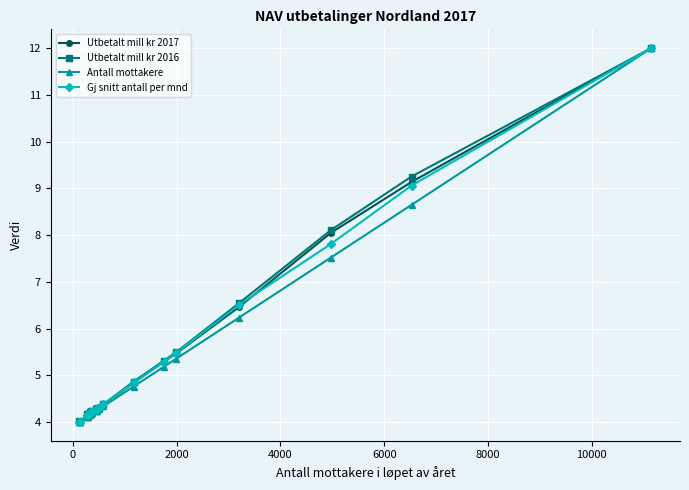

Which series has the largest range (max minus min)?

Utbetalt mill kr 2017